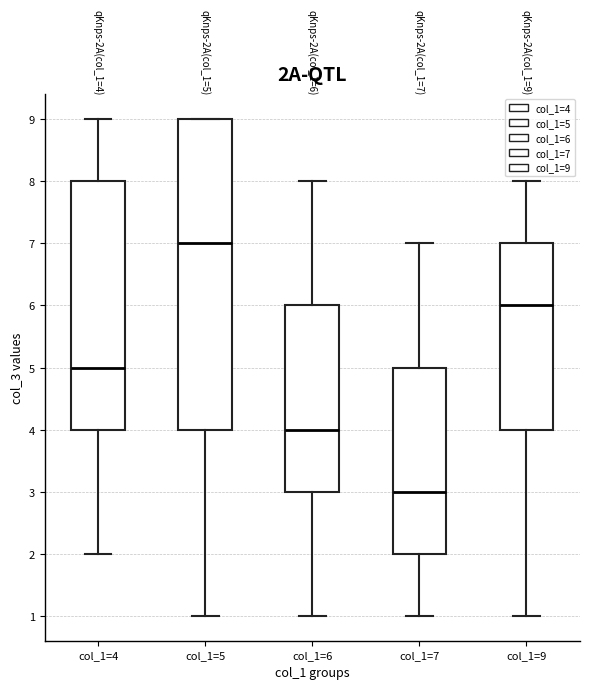

Which box is the tallest, from its lower edge to its upper edge?

col_1=5